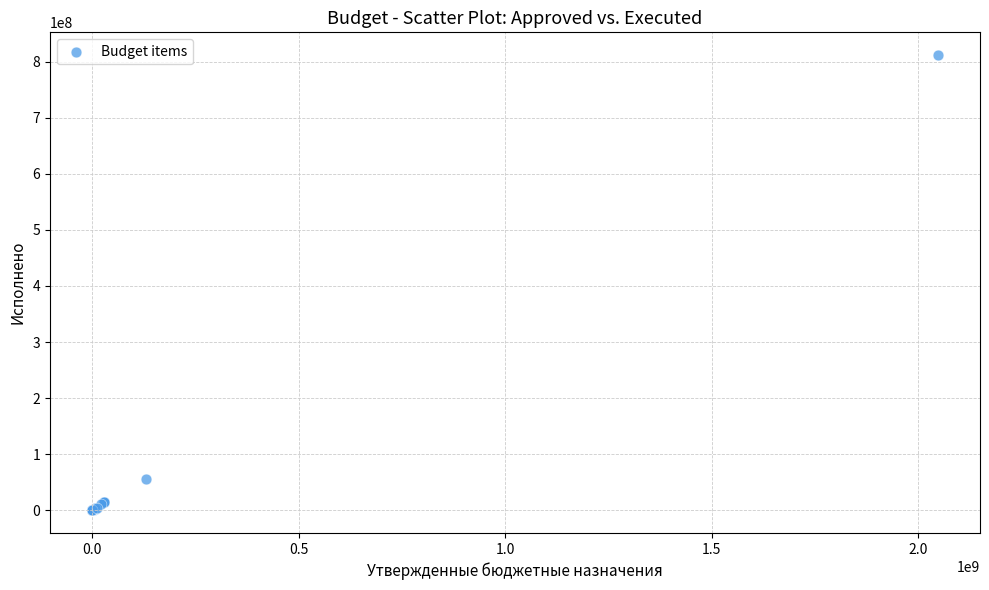

What Y value in the scatter plot is closest to 405939570?

55163218.4